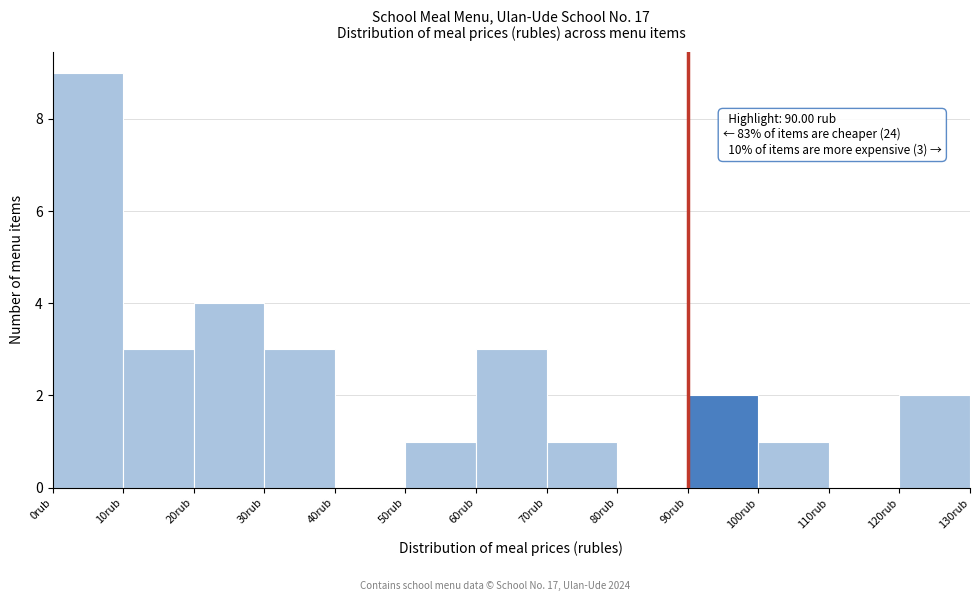

Which range on the x-axis has the tallest bar?

0 to 10